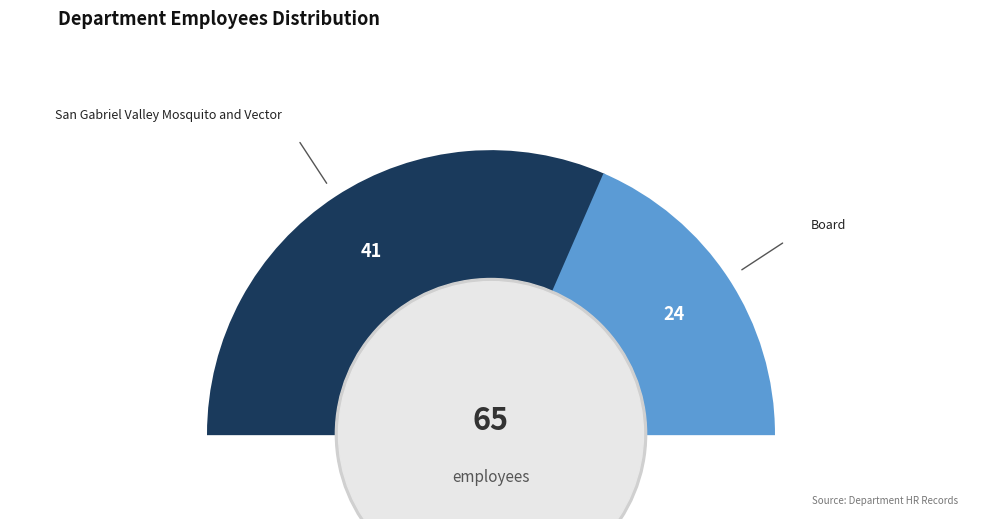

Is it true that Board is 37% of the pie?

True